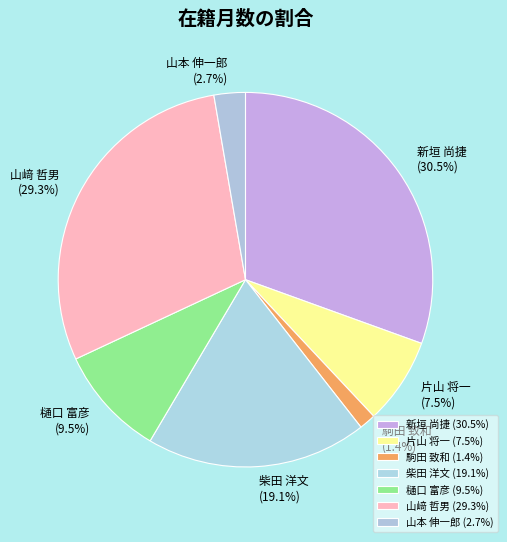

Is it true that 山﨑 哲男 is 23% of the pie?

False